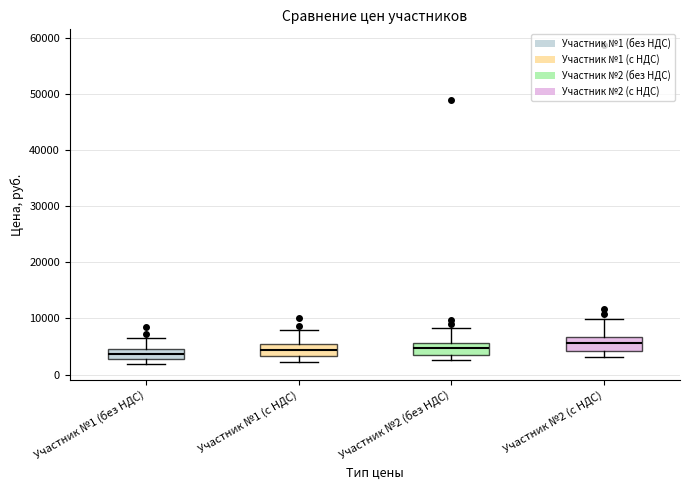

Where does the median line of the box for Участник №2 (без НДС) sit on the y-axis? The values are not printed on the chart, so give them approximately, as read against the axis.

5000